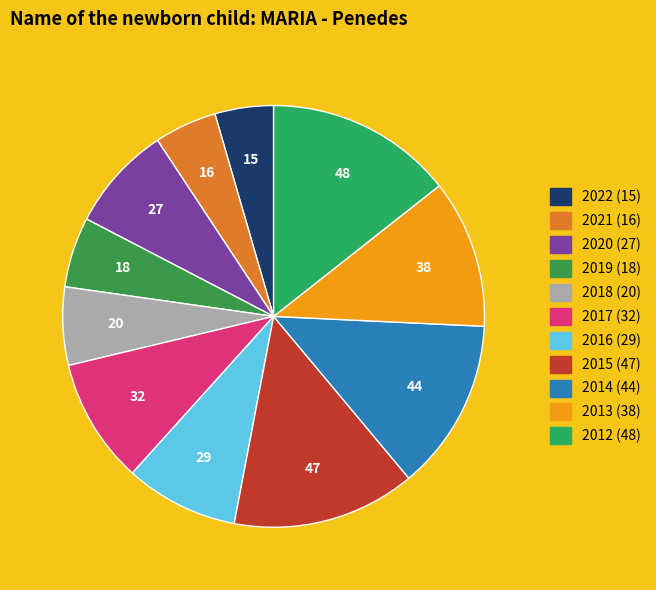

Rank the categories by value from lowest to highest.

2022, 2021, 2019, 2018, 2020, 2016, 2017, 2013, 2014, 2015, 2012